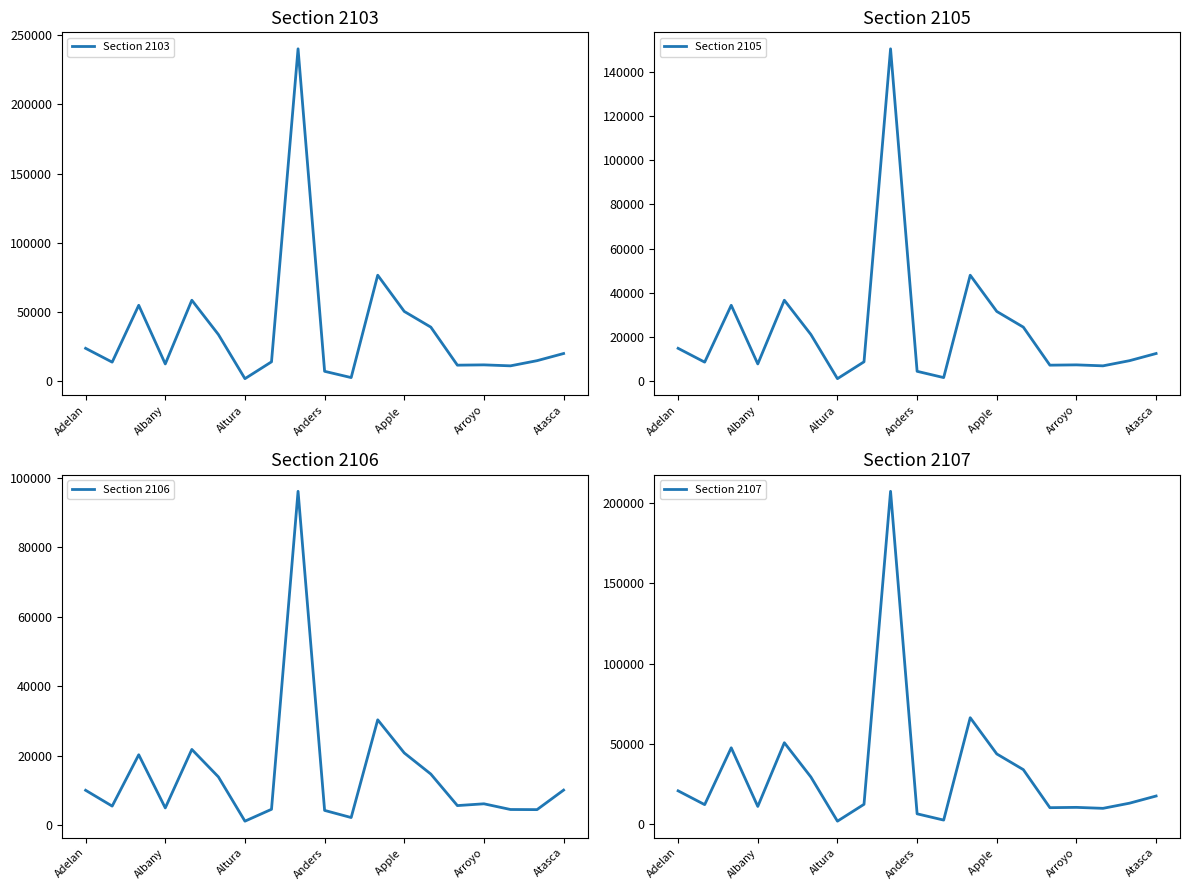

What is the difference between the Section 2105 values at Arroyo and Altura?

6236.3